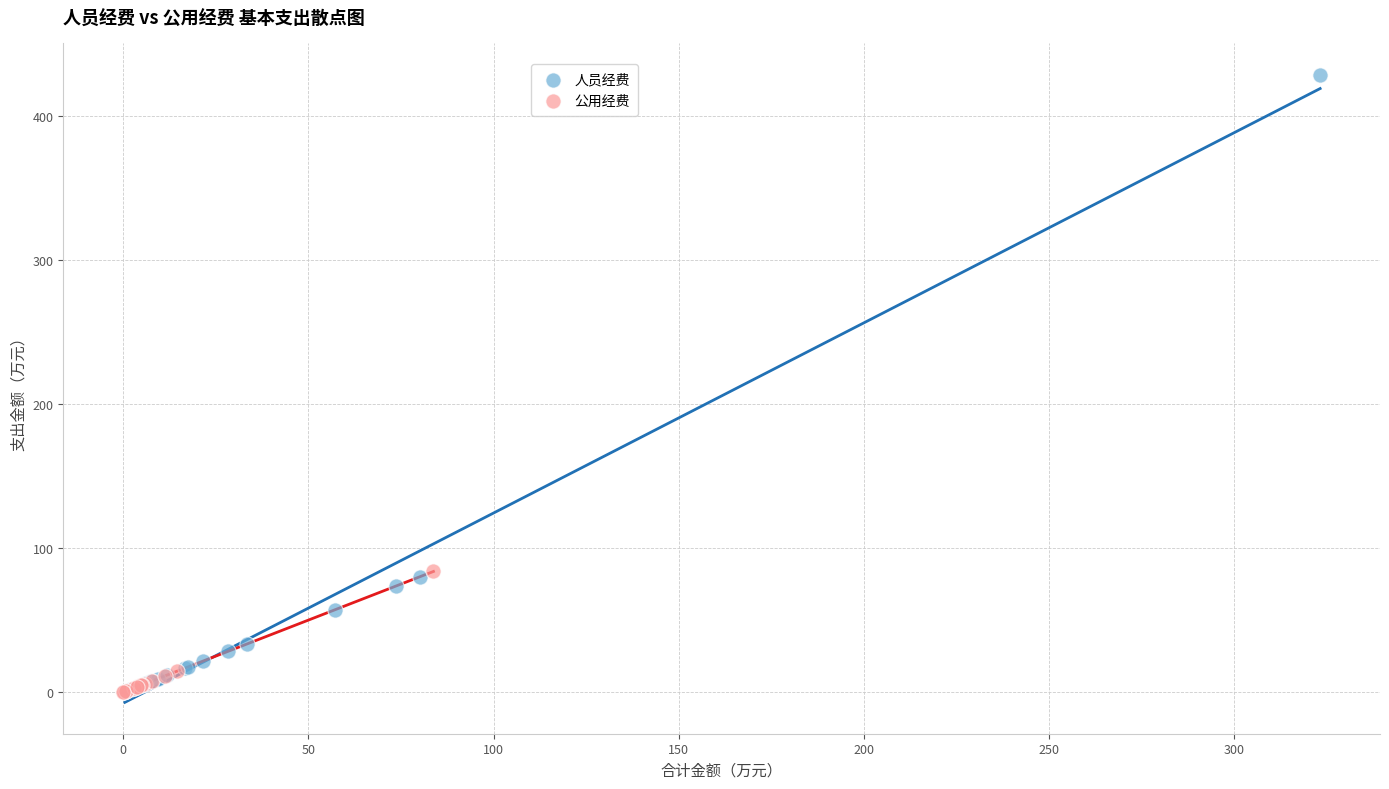

Which series reaches the maximum Y coordinate?

人员经费